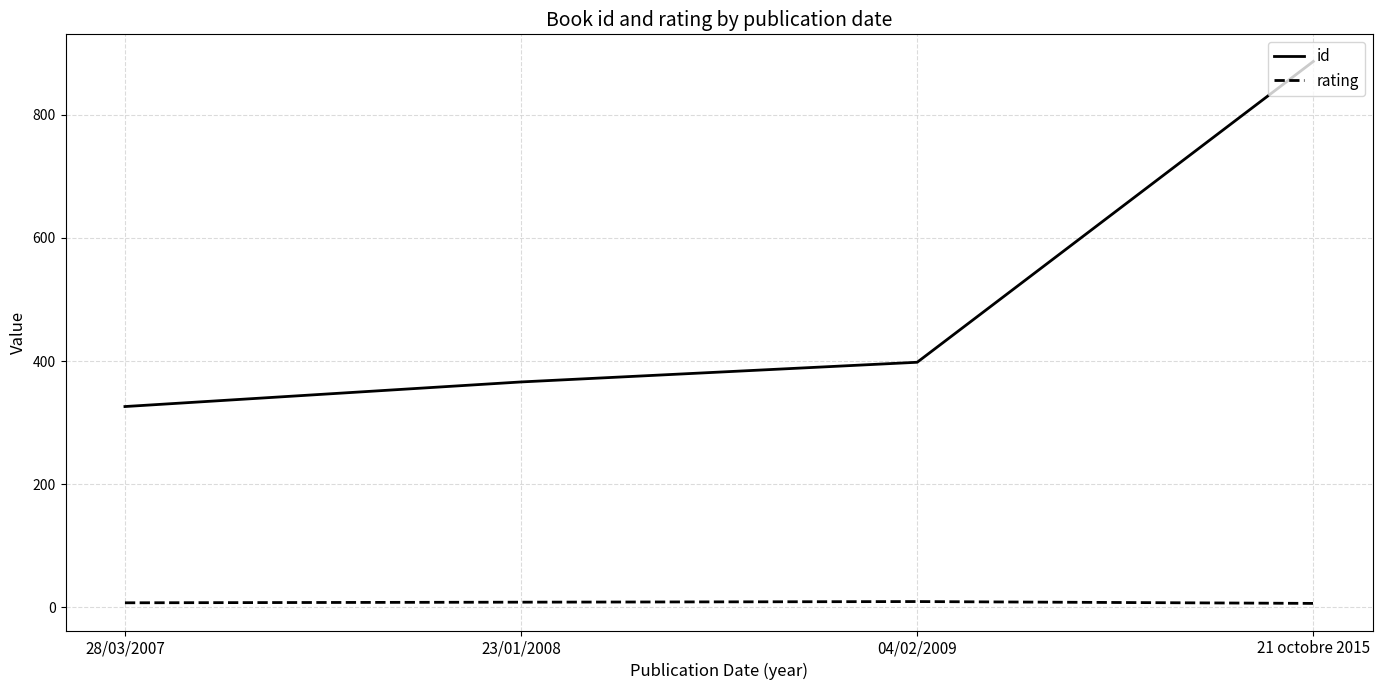

True or false: id has more than 2 interior local peaks.

False